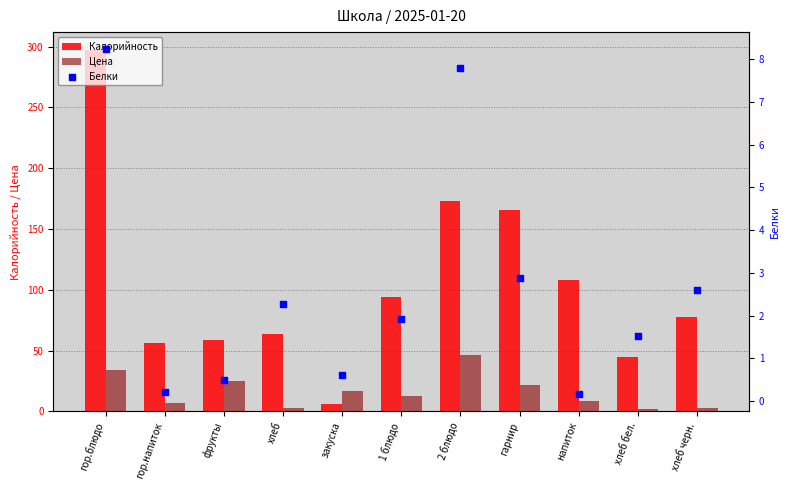

At how many categories does at least one series exceed 267?

1